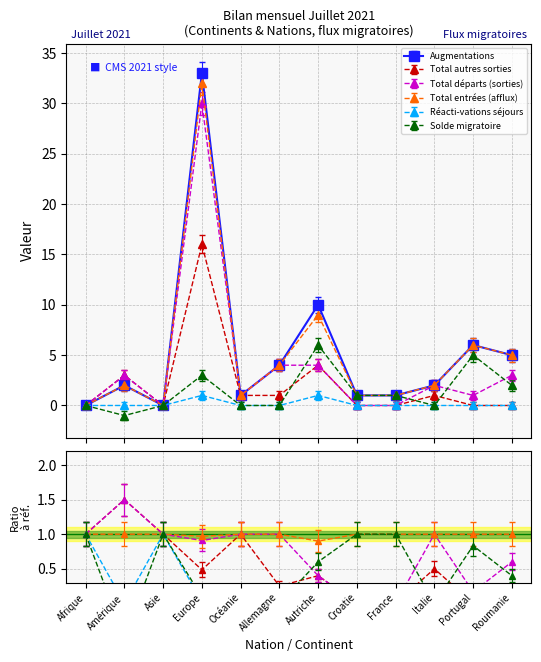

At which category does Total autres sorties reach its first local valley?

Asie